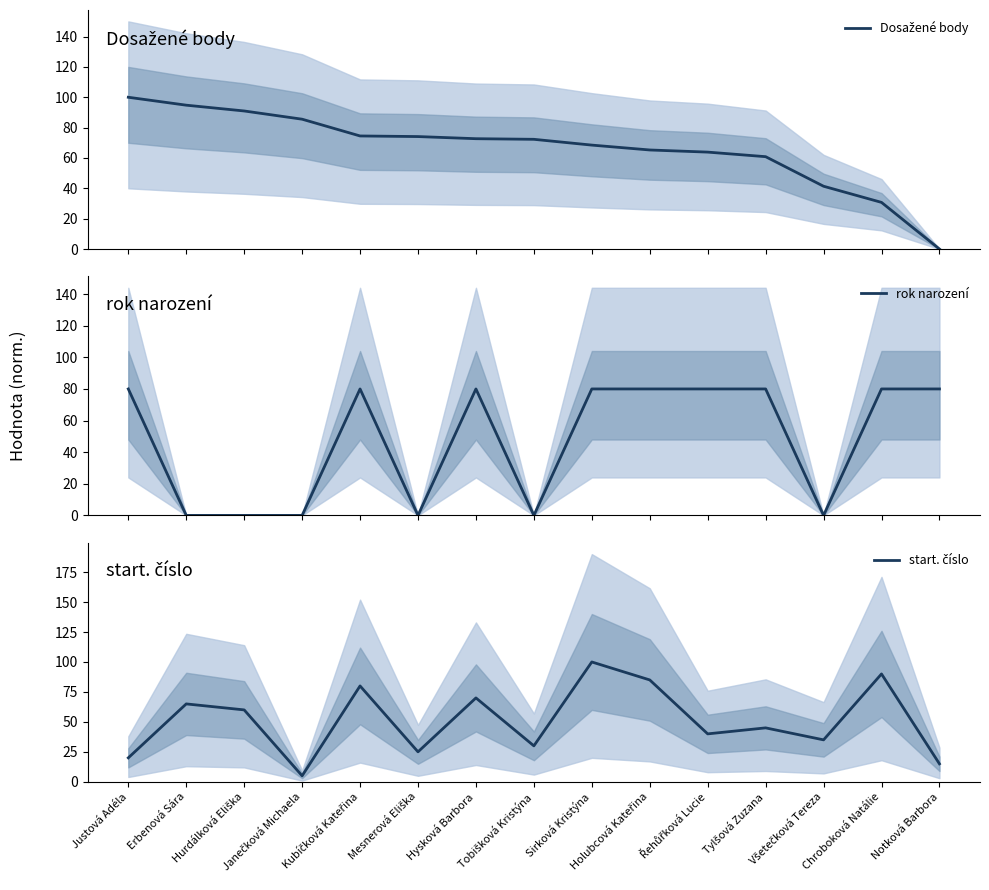

In start. číslo, how many points are lower than both neighbors (excluding endpoints)?

5